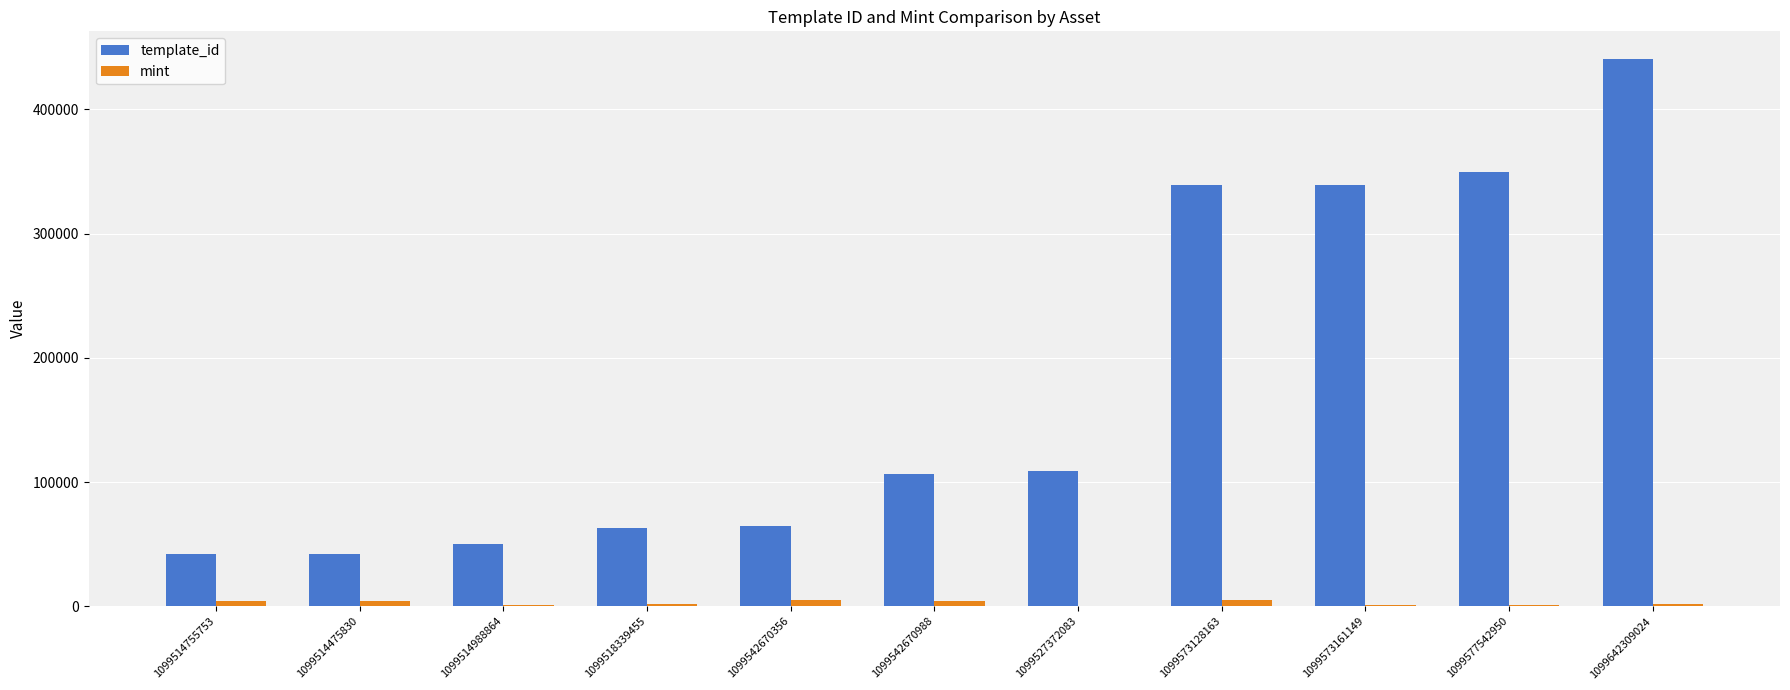

At which category is the sum across all series the highest?

1099642309024